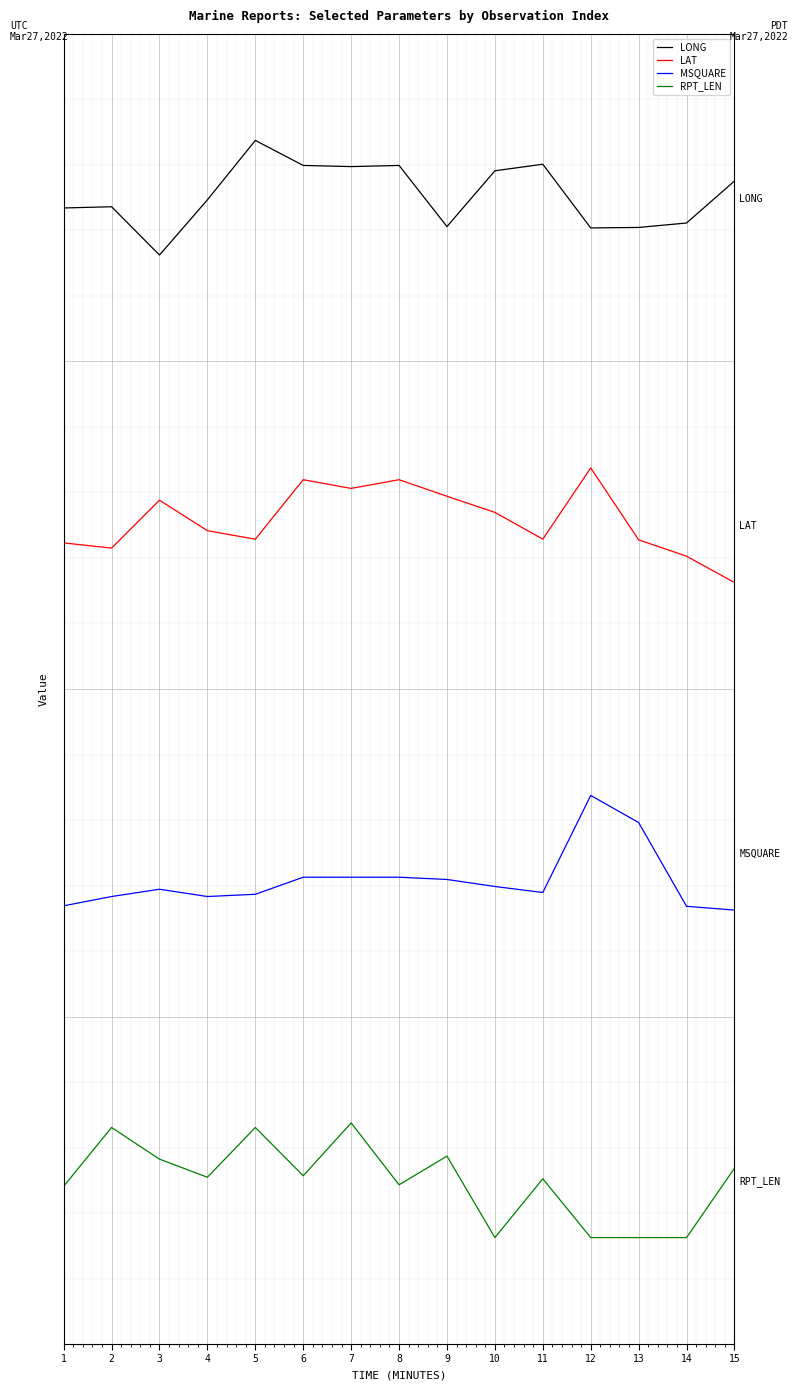

Between 2 and 11, which series saw the biggest shift?

RPT_LEN